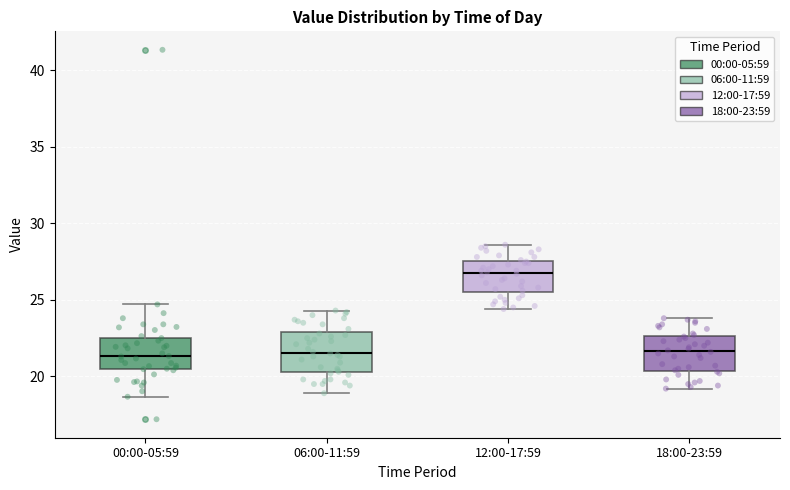

Reading left to right, transcribe this box plot: for each box, give where its median line is, the range the box spans, and where its two whiskers end, as read against the y-axis. The values are not printed on the chart, so give them approximately, as read against the axis.

00:00-05:59: median 21.5, box 20.5 to 22.5, whiskers 18.5 to 24.5
06:00-11:59: median 21.5, box 20.5 to 23.0, whiskers 19.0 to 24.5
12:00-17:59: median 27.0, box 25.5 to 27.5, whiskers 24.5 to 28.5
18:00-23:59: median 21.5, box 20.5 to 22.5, whiskers 19.0 to 24.0